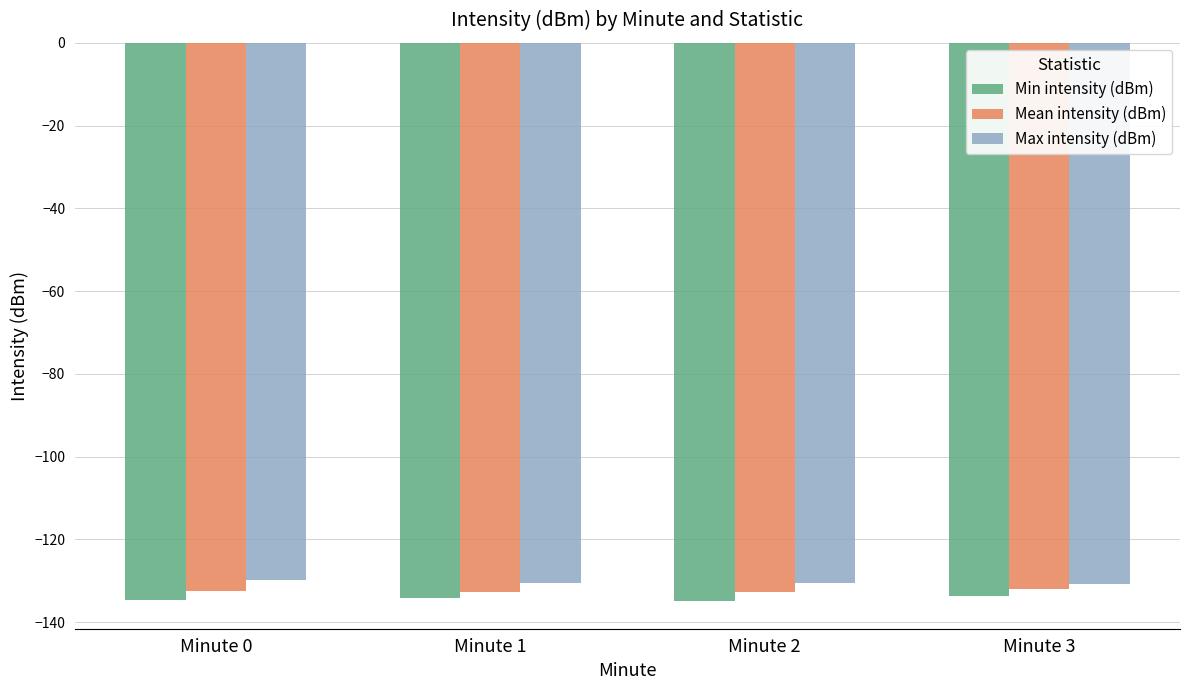

What value does the Min intensity (dBm) series have at Minute 0?

-134.7